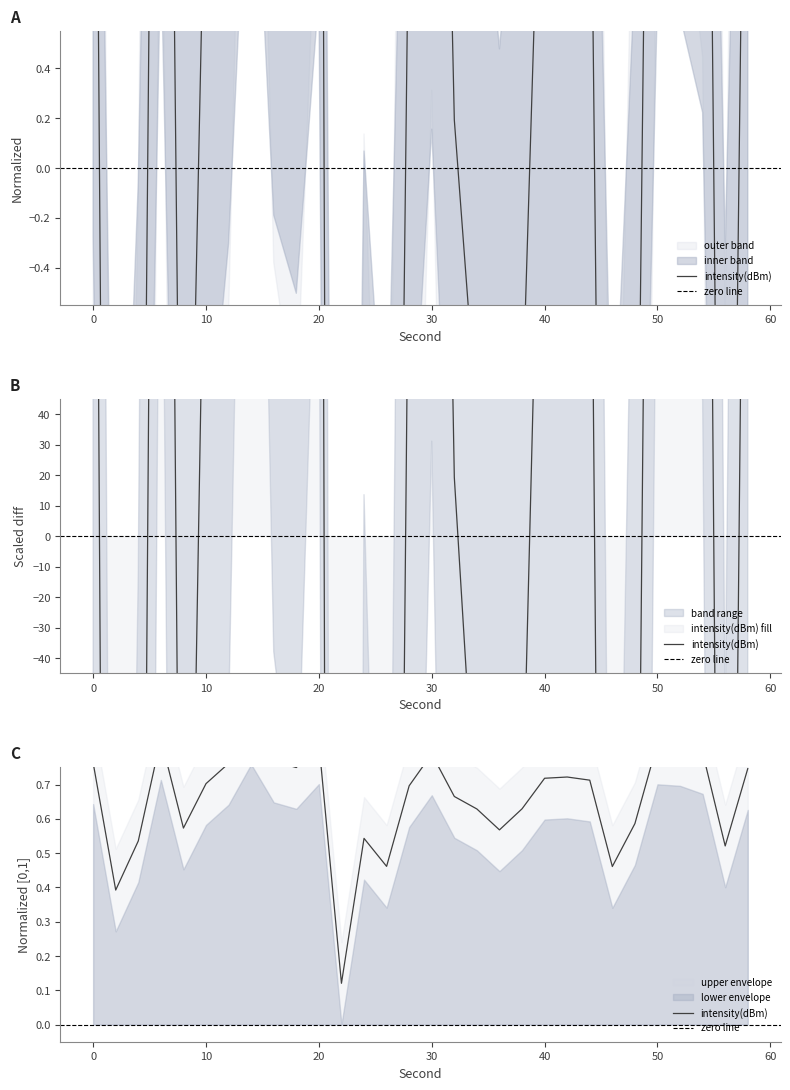

What is the difference between the highest and lowest values at 38?

100.9